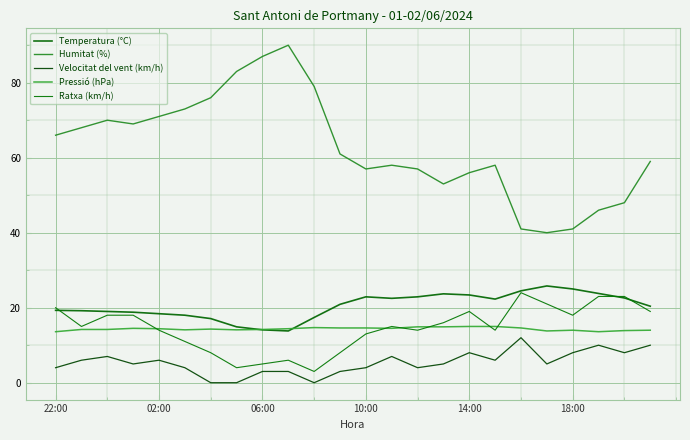

What is the value of the Velocitat del vent (km/h) point at the 16th from the left?

5.0